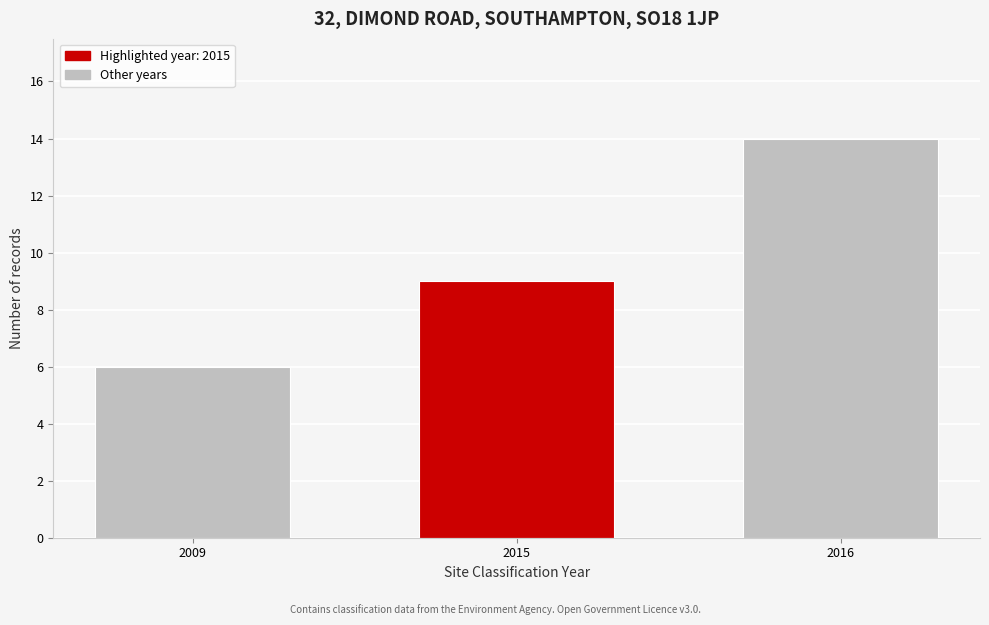

Reading right to left, extract all data points from this chart.

2016=14	2015=9	2009=6